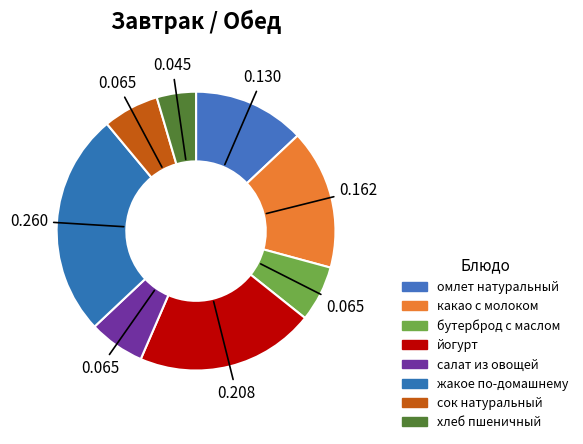

How many slices are in this pie chart?

8